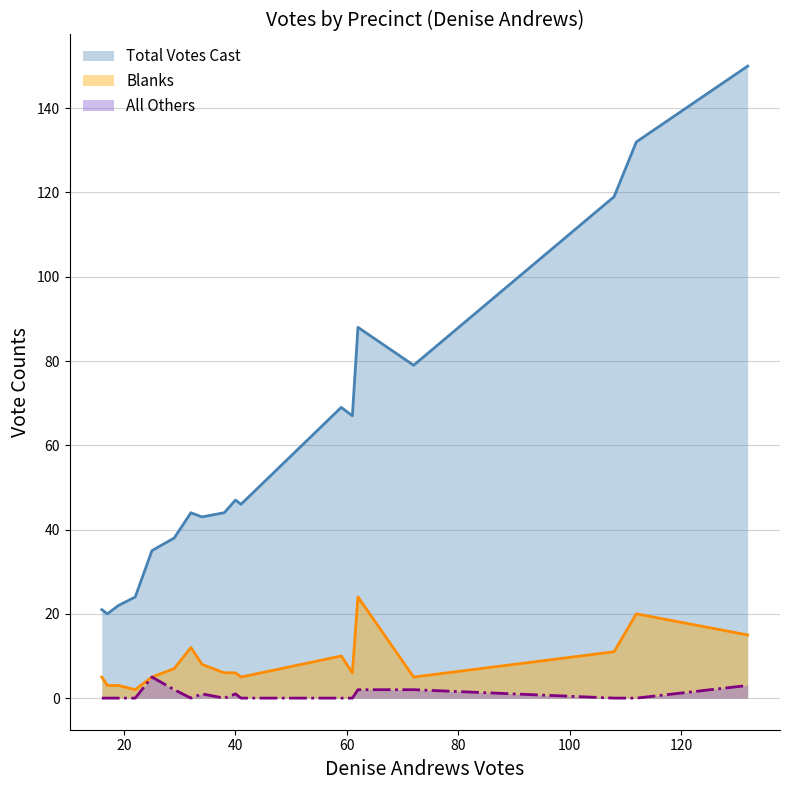

Between Athol-2 and Warwick-1, which series saw the biggest shift?

Total Votes Cast